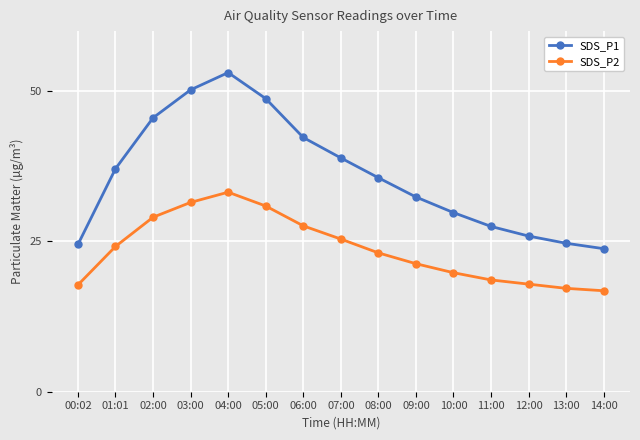

What is the difference between the maximum and minimum values in the SDS_P2 series?

16.4